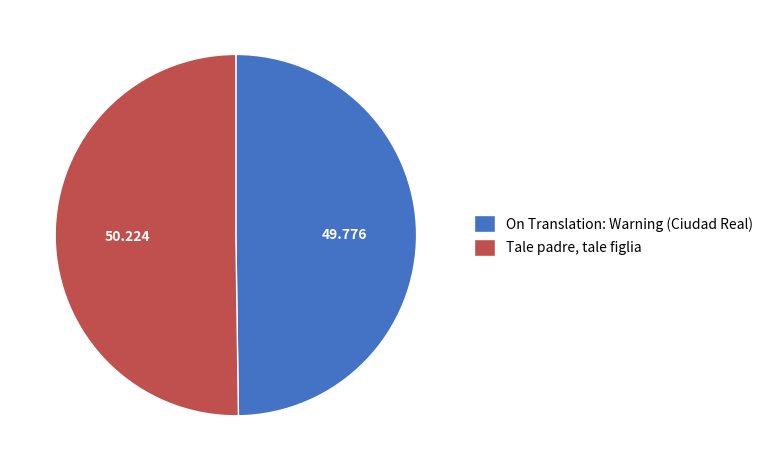

Combined, do On Translation: Warning (Ciudad Real) and Tale padre, tale figlia account for over 50%?

Yes